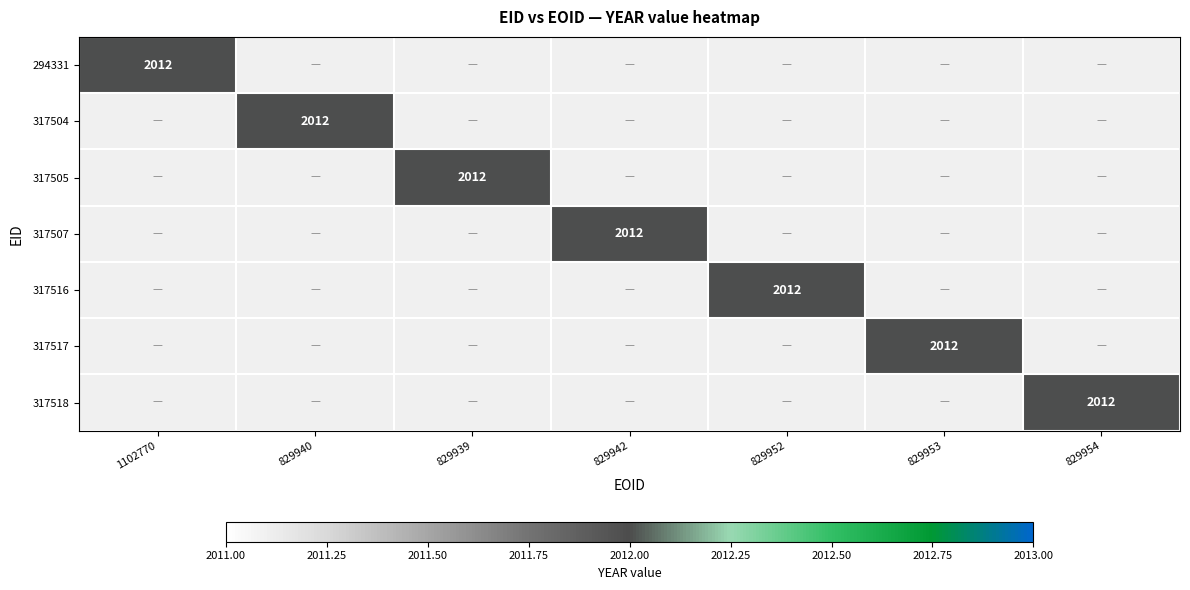

Rank the categories by 294331 value from highest to lowest.

1102770, 829940, 829939, 829942, 829952, 829953, 829954